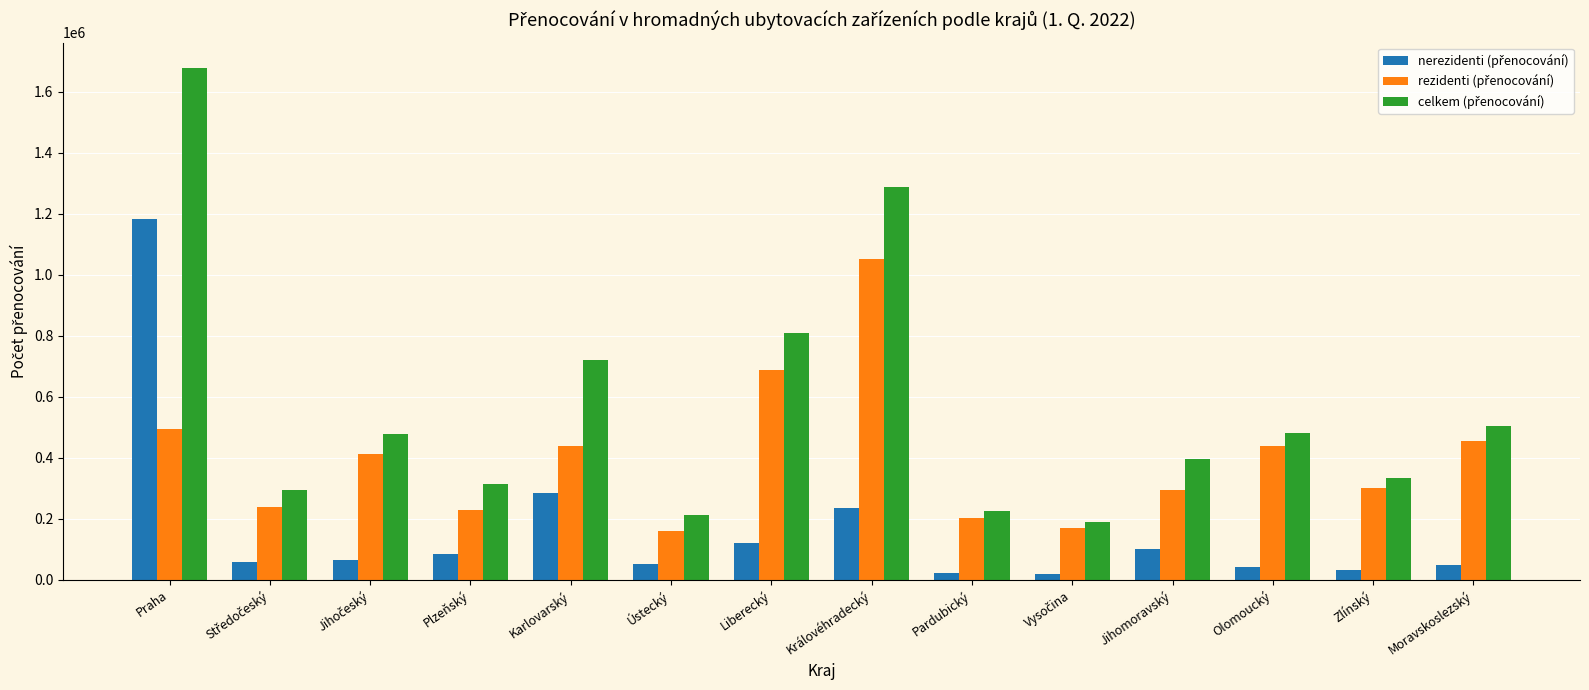

What is the difference between the highest and lowest values at Plzeňský?

229933